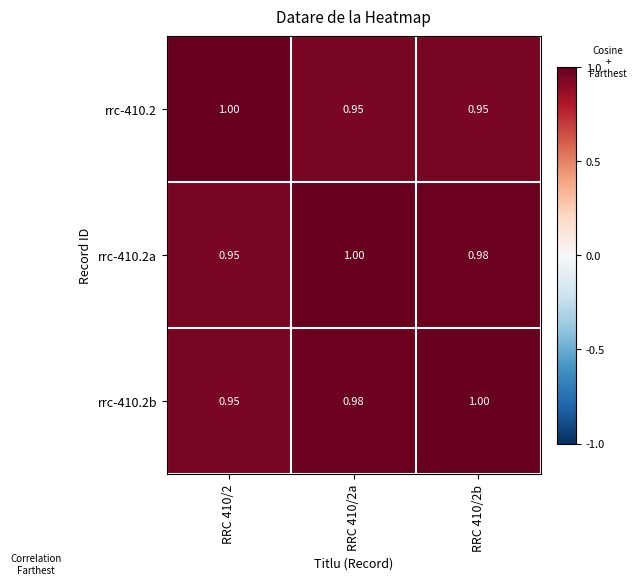

At how many categories does at least one series exceed 0?

3